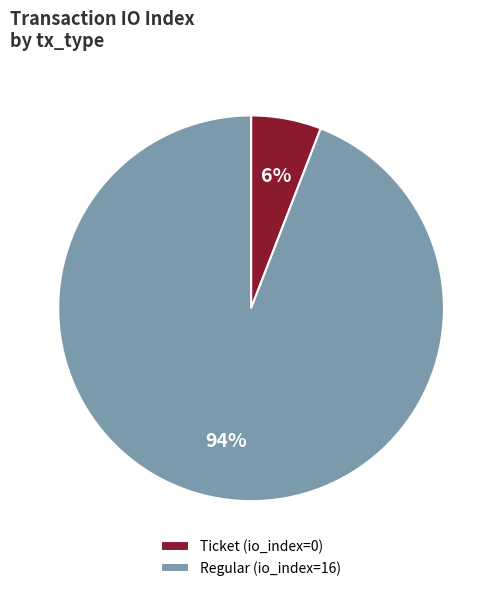

Which has a higher value, Regular (io_index=16) or Ticket (io_index=0)?

Regular (io_index=16)